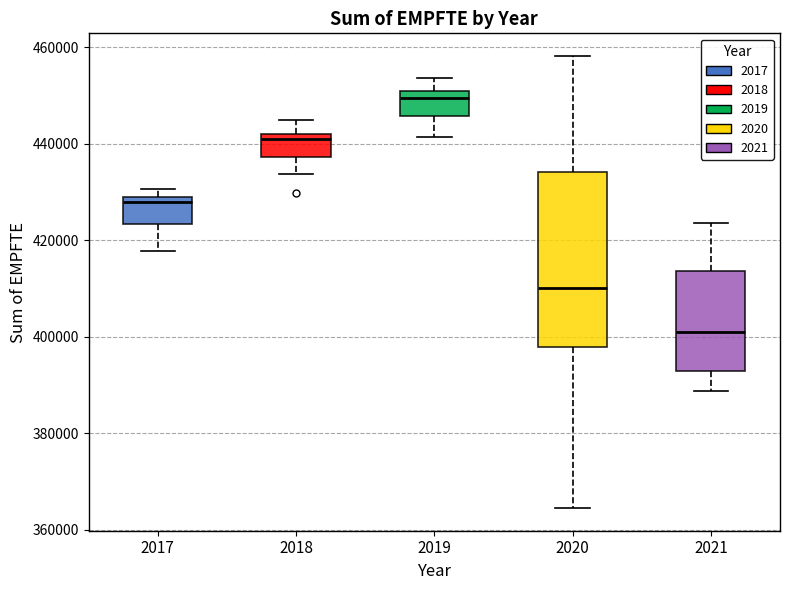

Where is the upper edge of the box at x = 2017 on the y-axis? The values are not printed on the chart, so give them approximately, as read against the axis.

428000